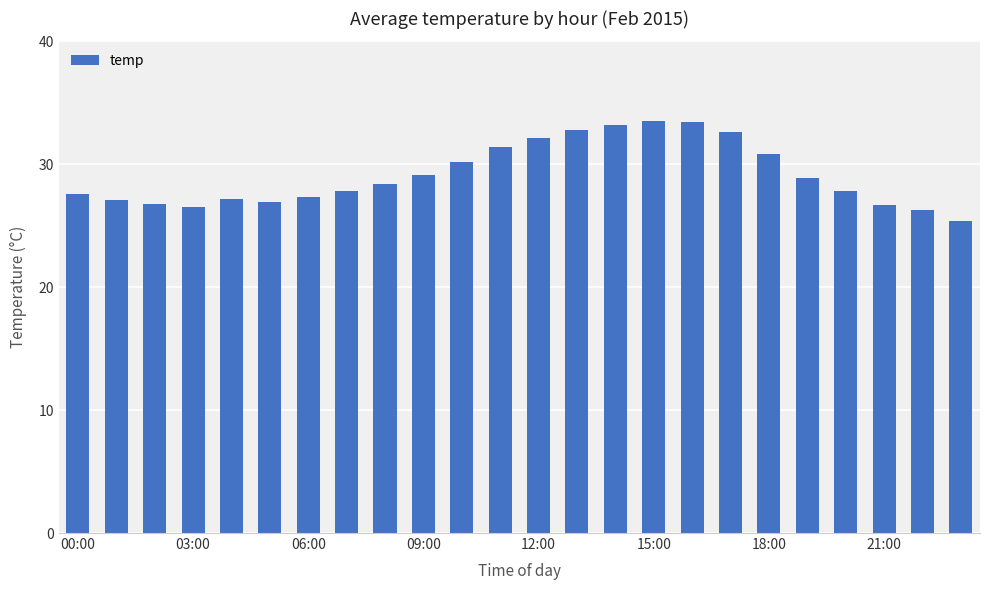

What is the difference between the maximum and second lowest values?

7.2